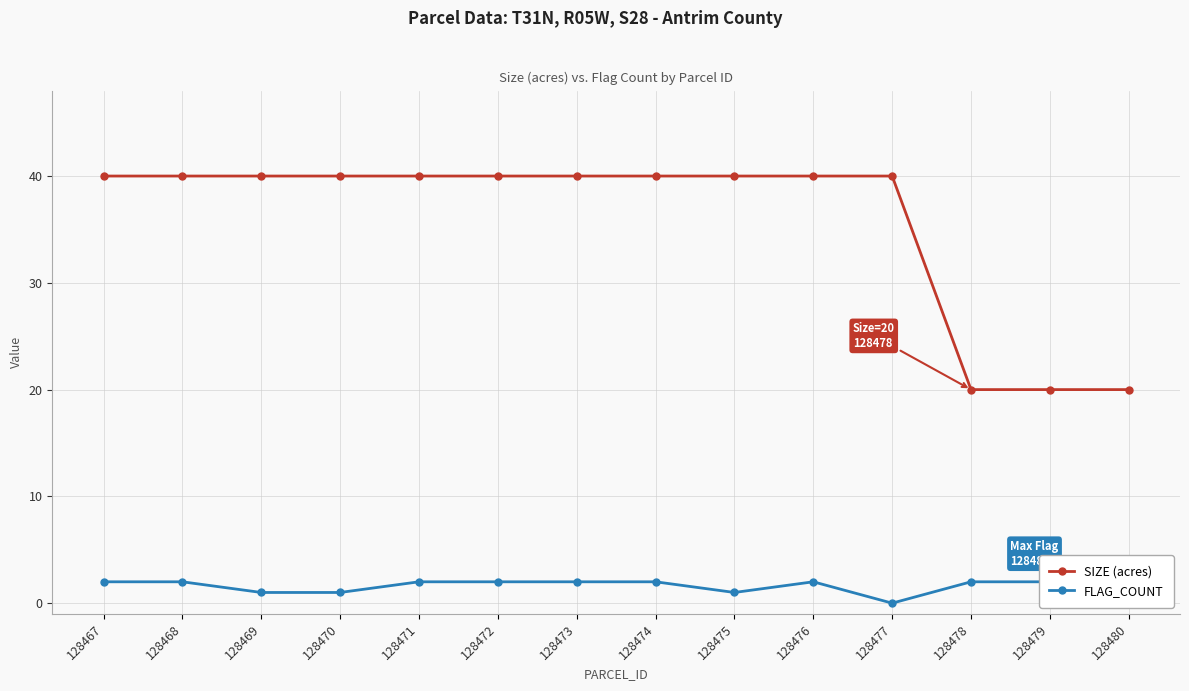

What is the difference between the FLAG_COUNT values at 128474 and 128477?

2